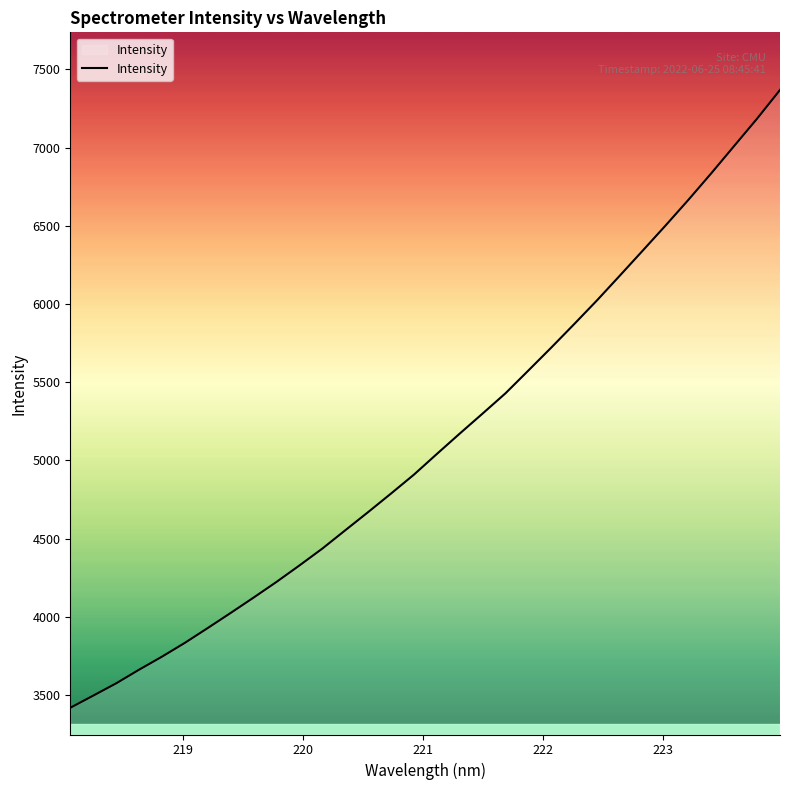

What is the maximum value shown in the chart?

7368.8